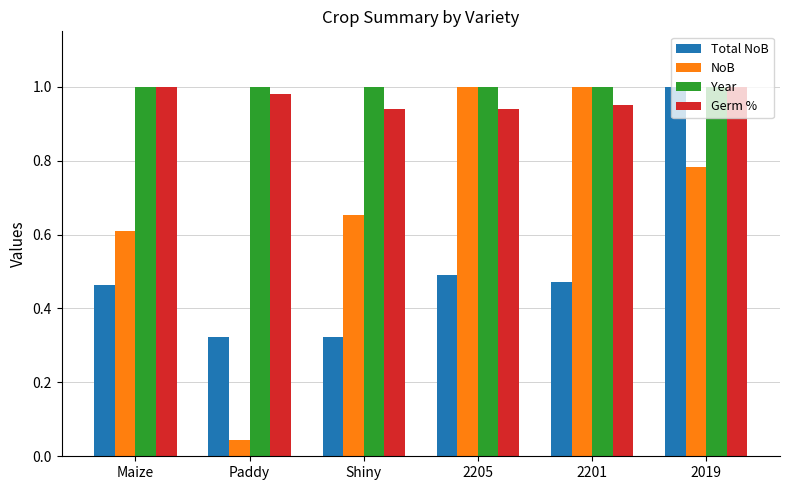

At how many categories does at least one series exceed 0?

6